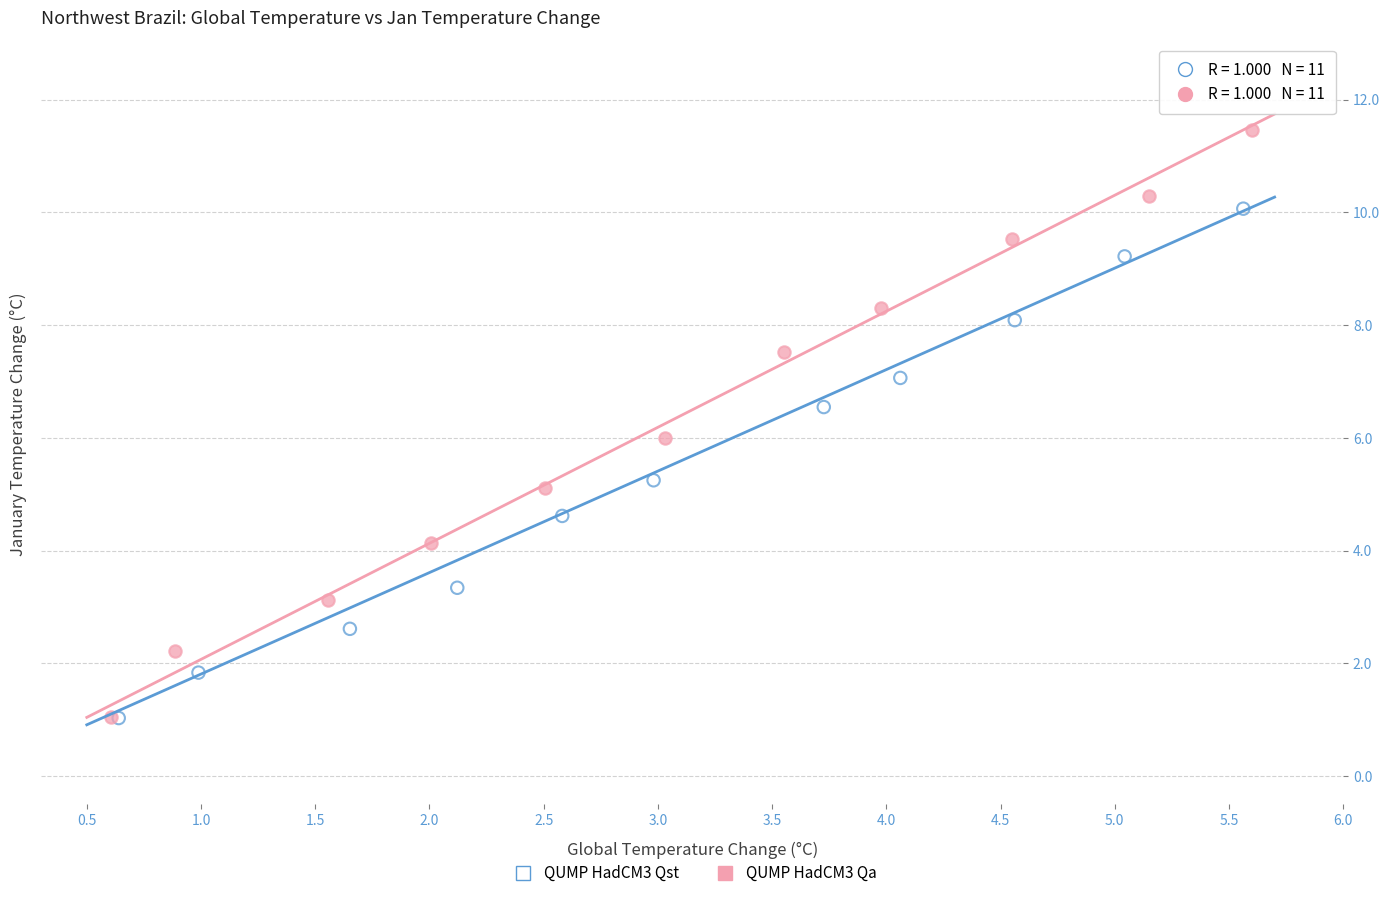

Which series has the widest spread of Y values?

QUMP HadCM3 Qa